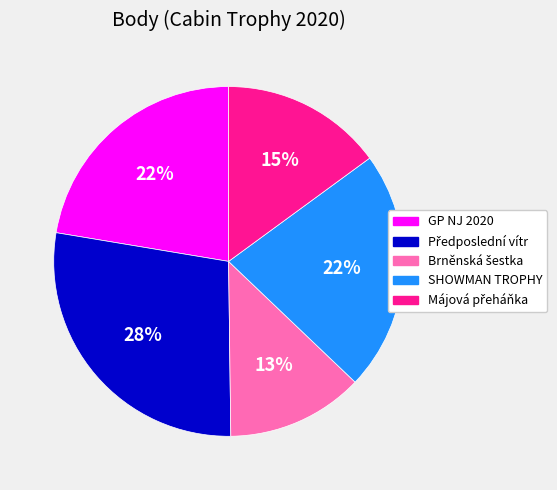

How many segments does this pie chart have?

5